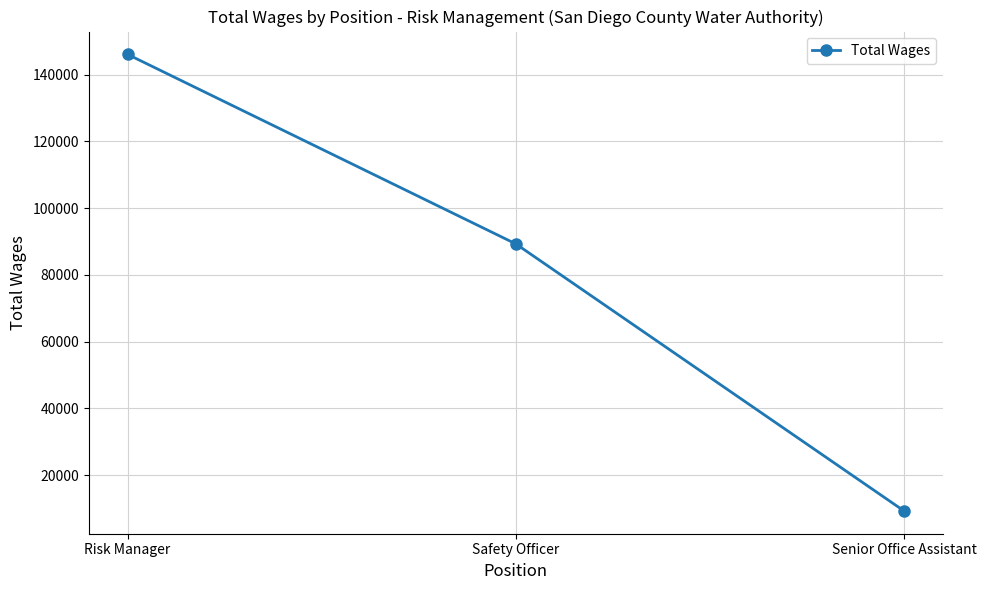

Reading right to left, list all the values displayed in this chart.

Senior Office Assistant=9267	Safety Officer=89268	Risk Manager=146037